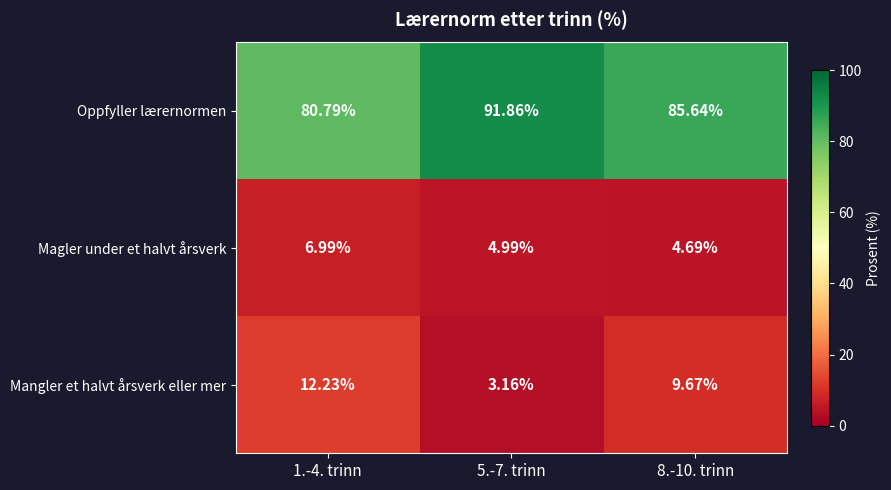

Between 5.-7. trinn and 8.-10. trinn, which series saw the biggest shift?

Mangler et halvt årsverk eller mer